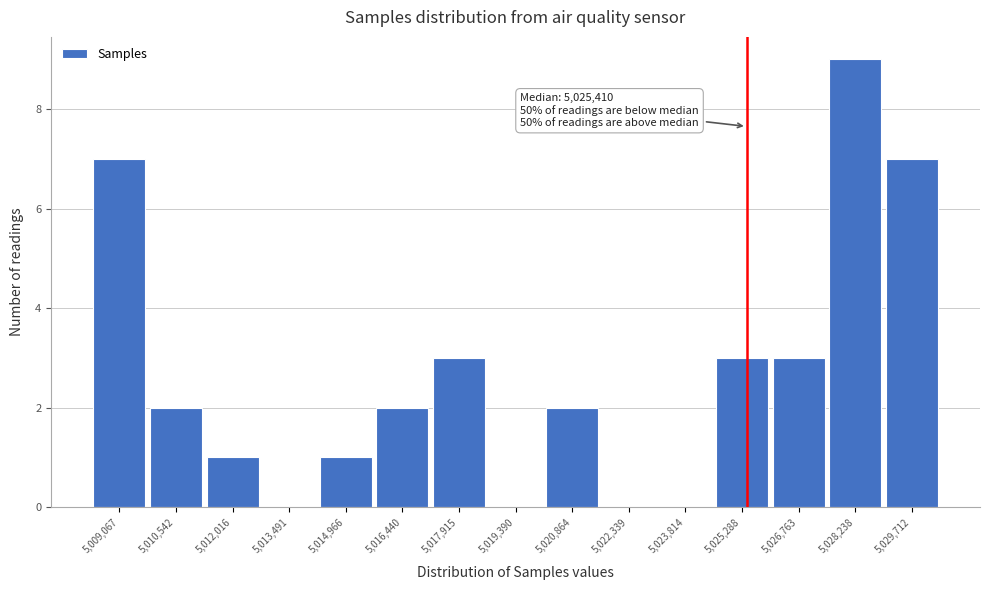

Which range on the x-axis has the tallest bar?

5027600 to 5029000